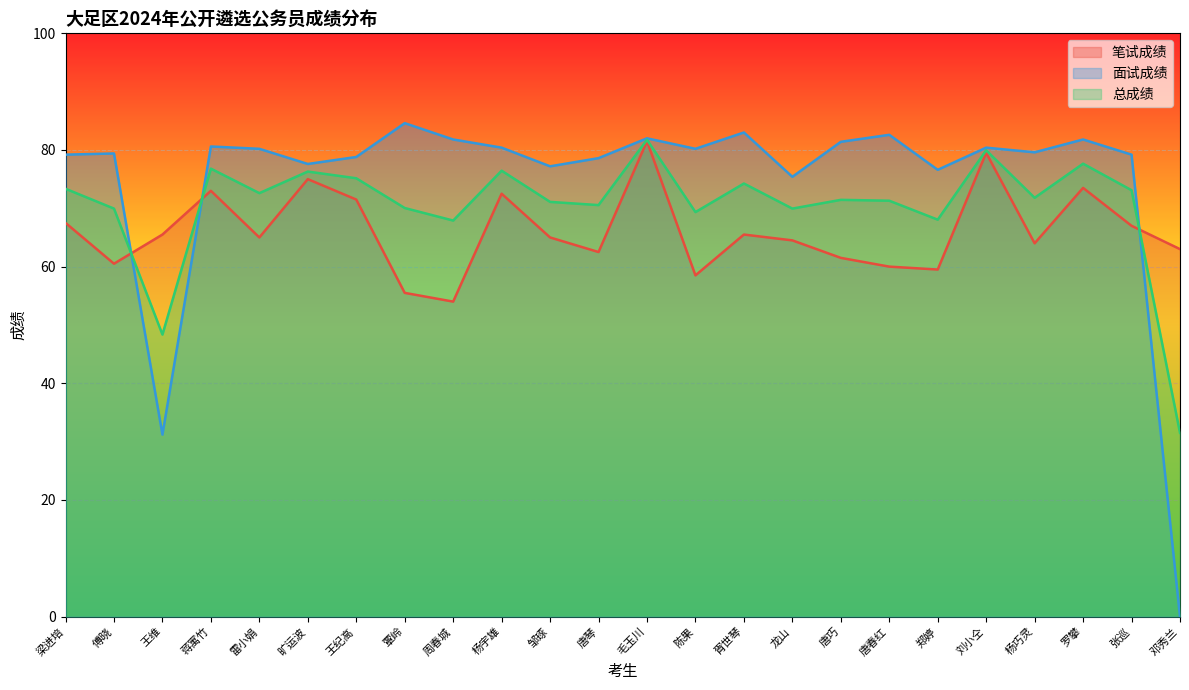

Where is the first local minimum for 面试成绩?

王维